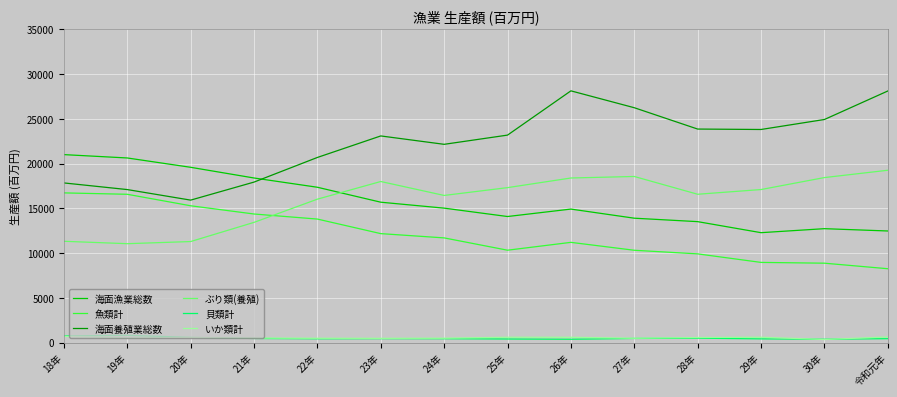

What is the sum of all いか類計 values?

7623.7